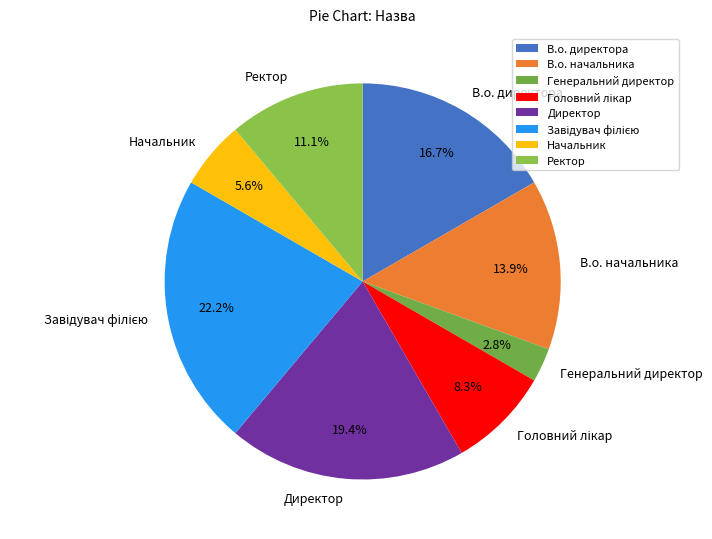

What percentage is the В.о. начальника slice, to the nearest percent?

14%